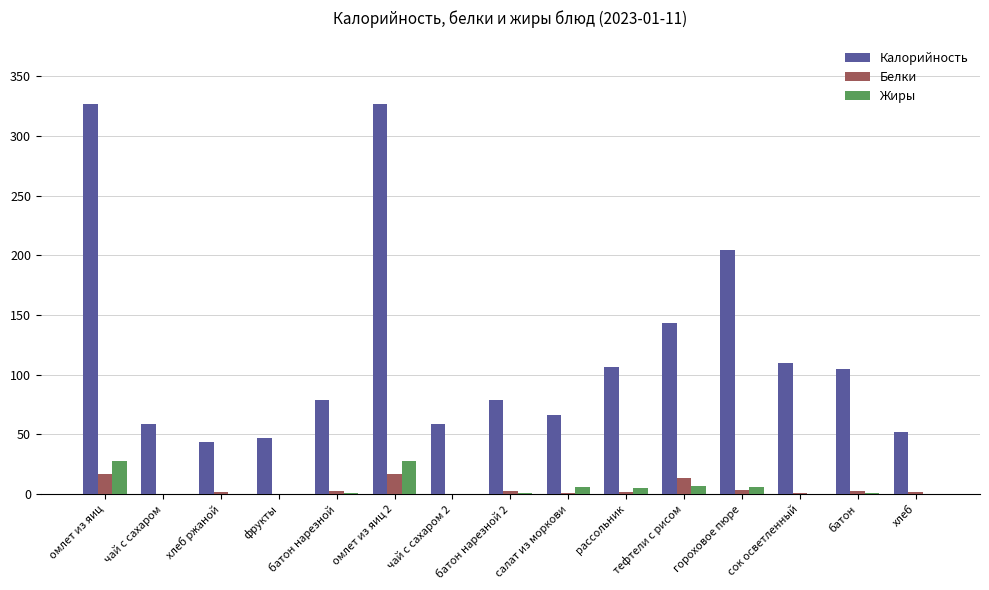

How many distinct data groups are displayed?

3